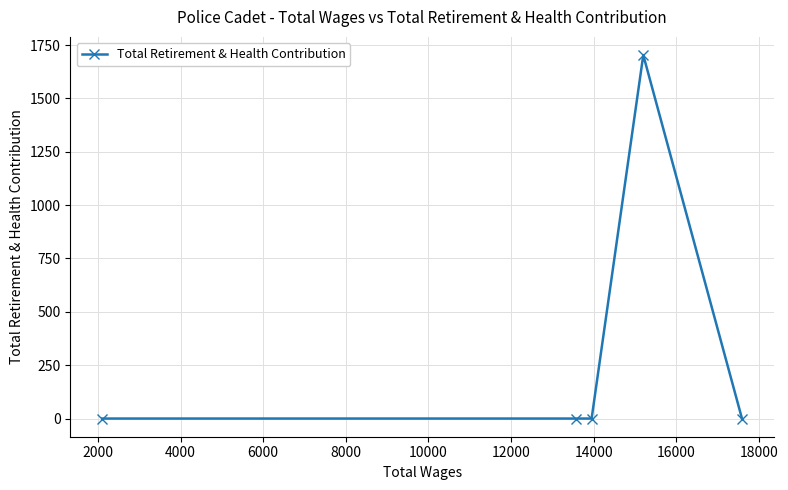

Does the chart have visible grid lines?

Yes